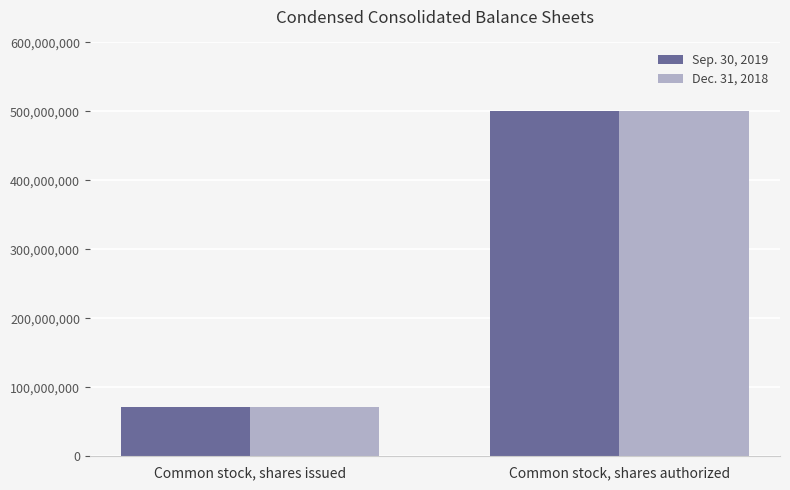

What is the sum of the Sep. 30, 2019 values at Common stock, shares authorized and Common stock, shares issued?

571640792